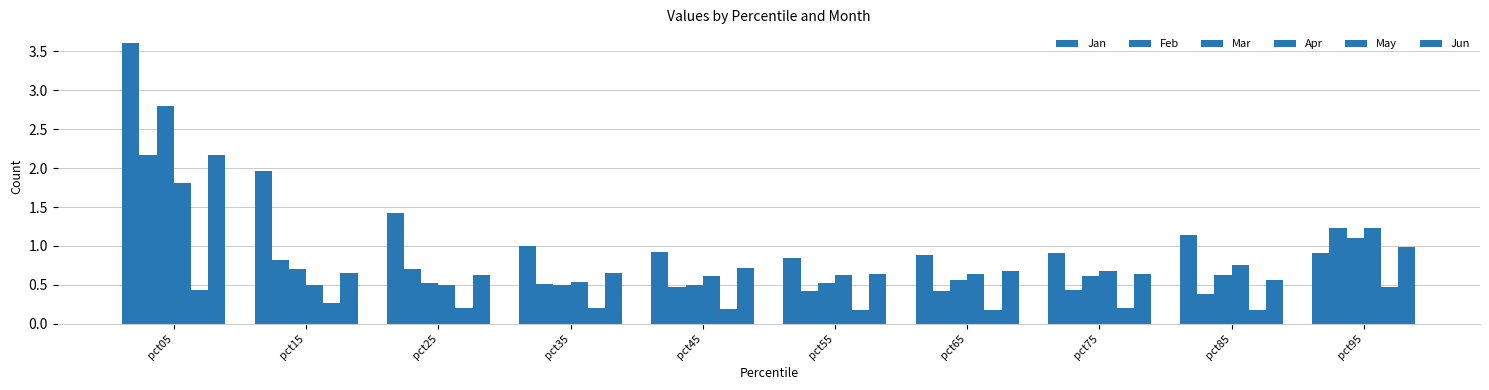

How many bars are there in each group?

6